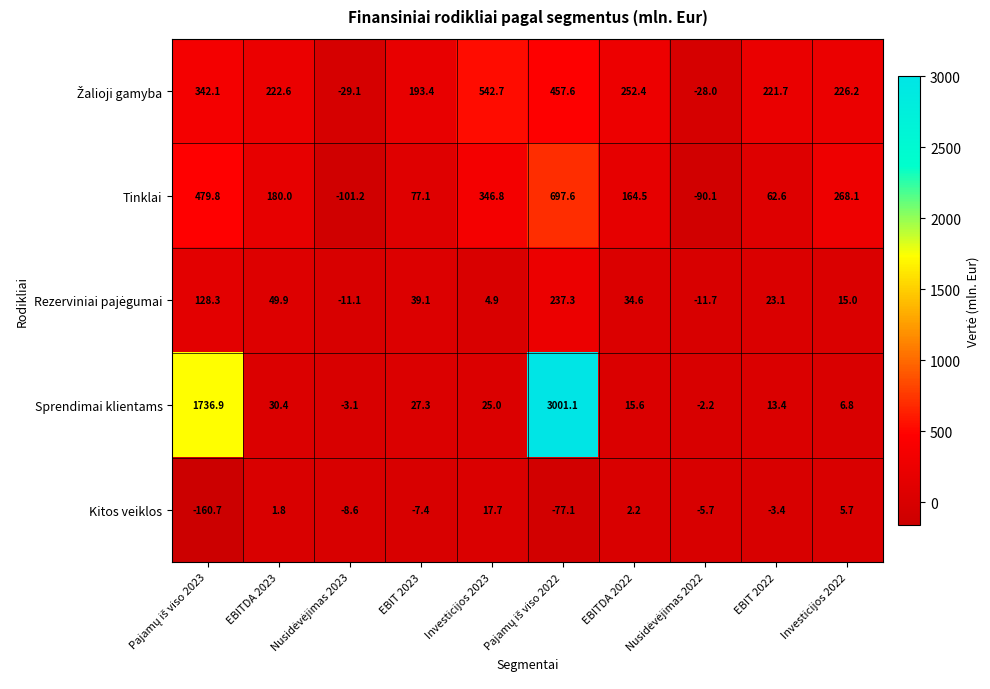

How many positive values does the Tinklai series have?

8